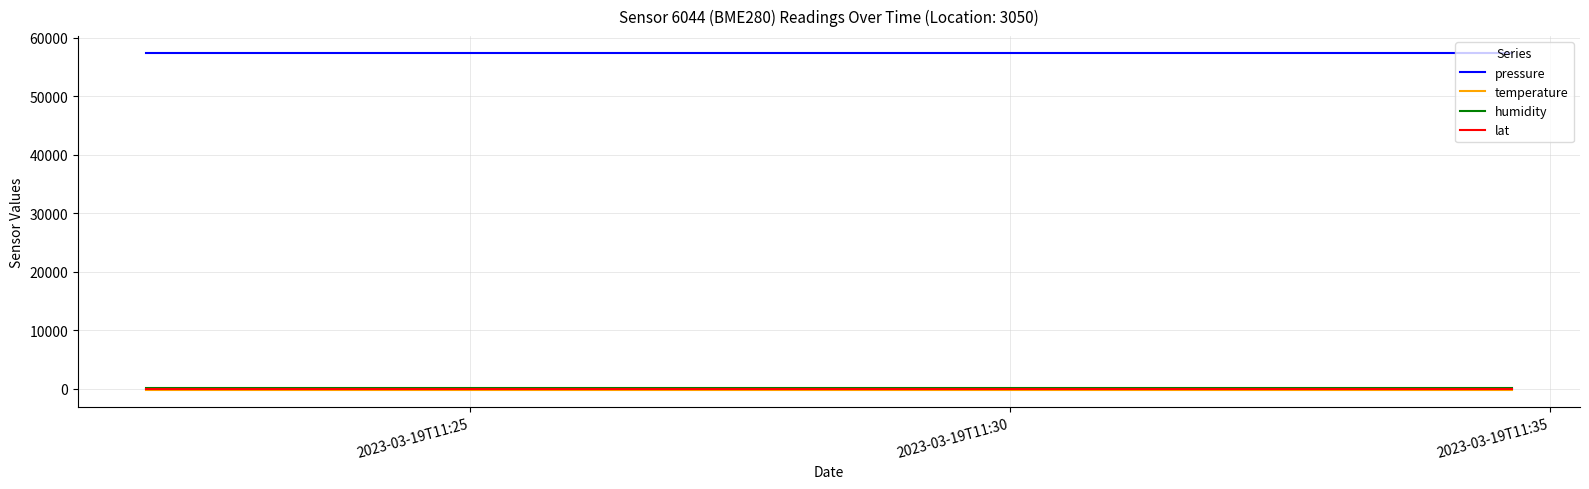

True or false: lat and pressure intersect in this chart.

False